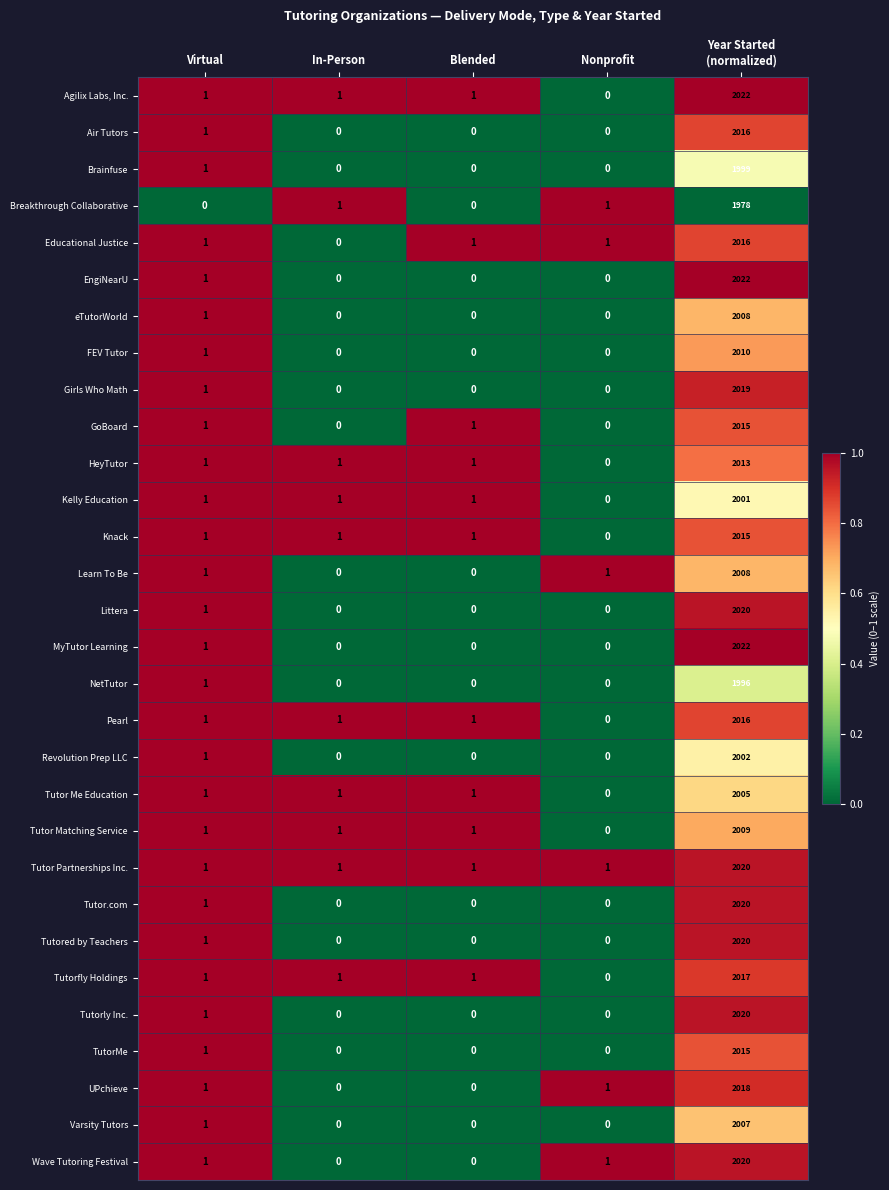

The value of Tutor Partnerships Inc. at Nonprofit is 1. True or false?

True